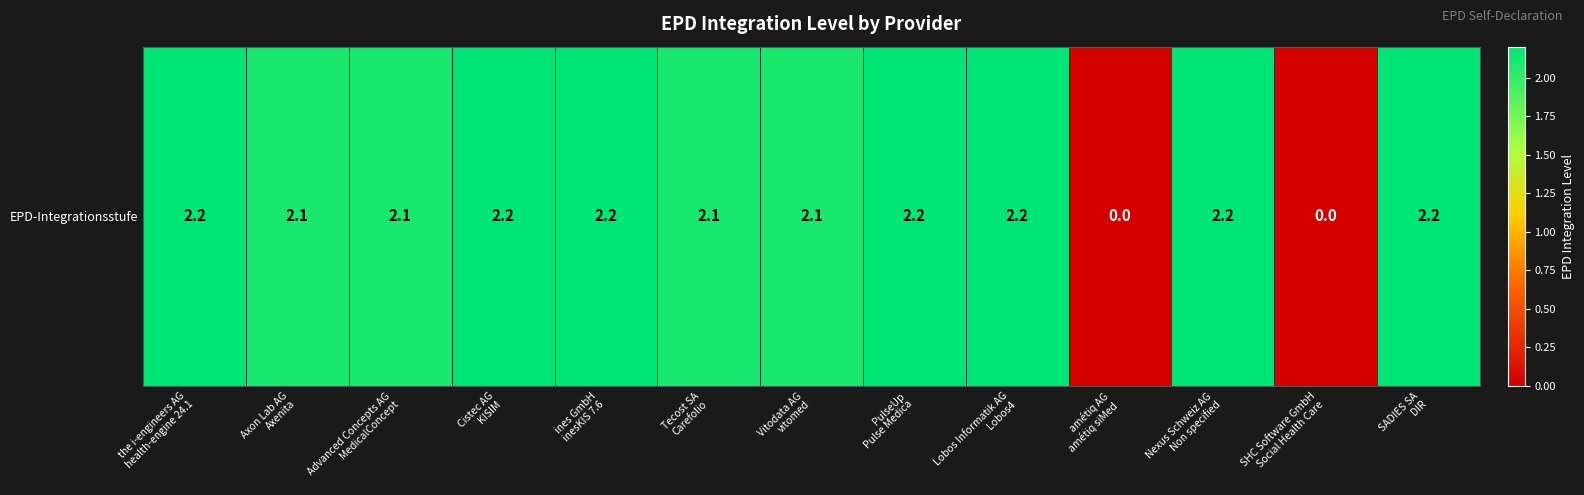

At which category does the chart reach its minimum across all series?

amétiq AG
amétiq siMed